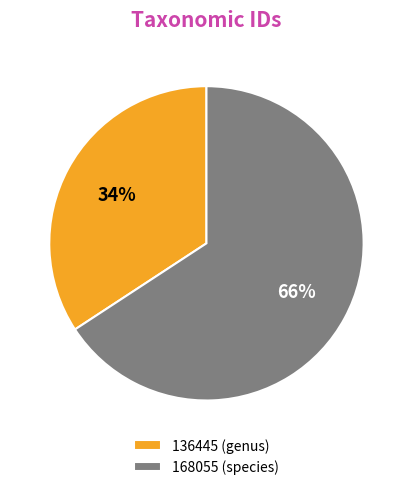

Approximately how many times larger is the value at 168055 (species) compared to 136445 (genus)?

1.9